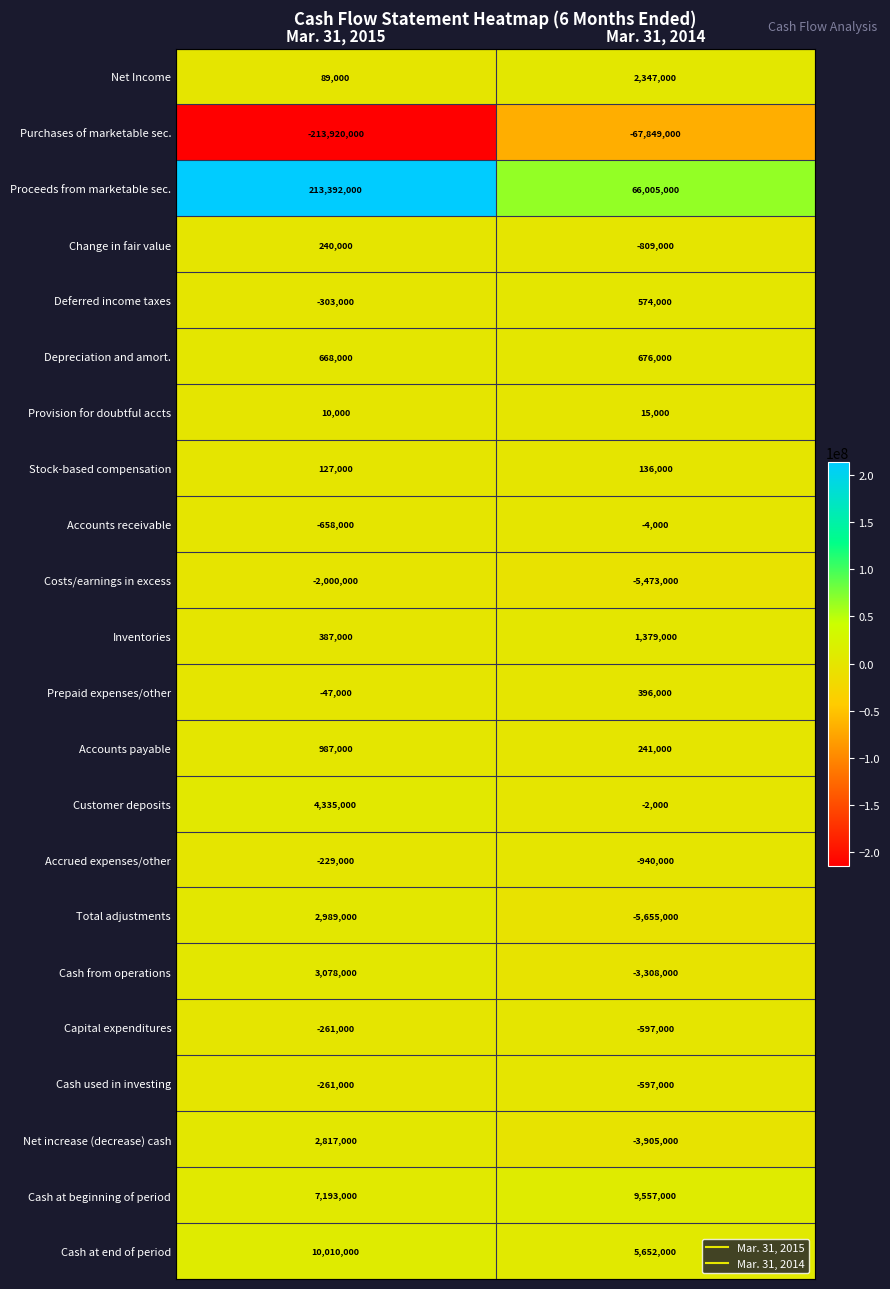

List the labels in order of Net increase (decrease) cash value, smallest first.

Mar. 31, 2014, Mar. 31, 2015